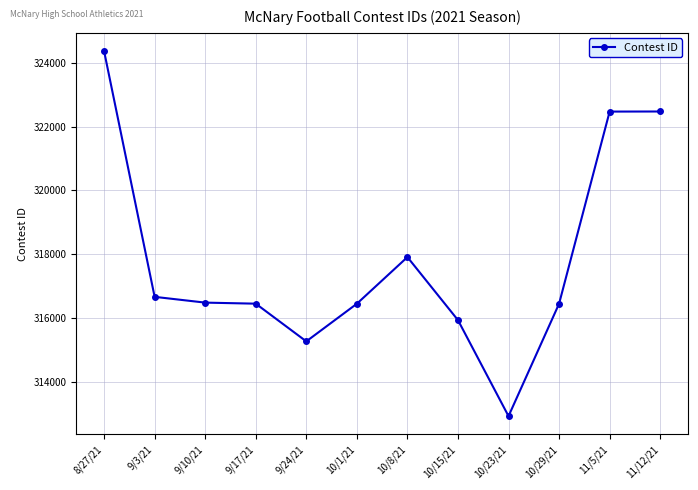

The value at 9/17/21 is 316450. True or false?

True